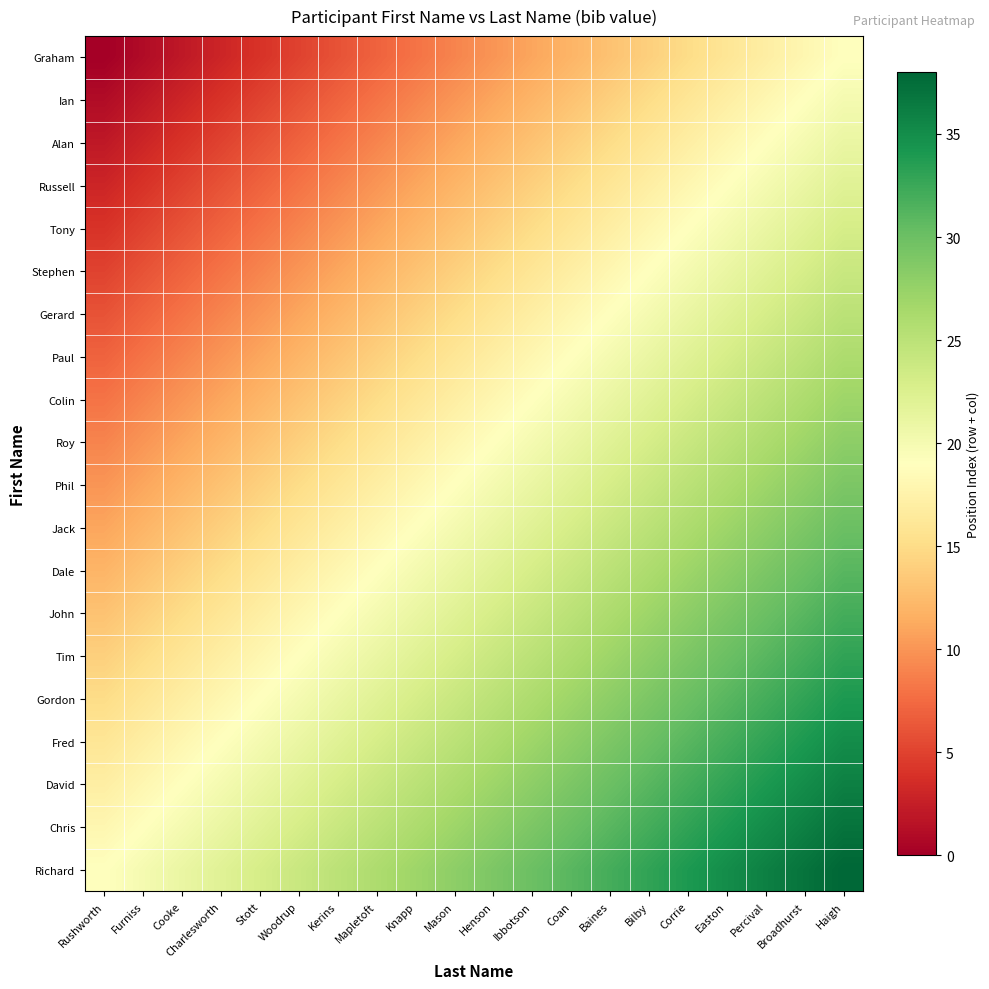

Reading left to right, list all the values displayed in this chart.

Graham: Rushworth=0	Furniss=1	Cooke=2	Charlesworth=3	Stott=4	Woodrup=5	Kerins=6	Mapletoft=7	Knapp=8	Mason=9	Henson=10	Ibbotson=11	Coan=12	Baines=13	Bilby=14	Corrie=15	Easton=16	Percival=17	Broadhurst=18	Haigh=19
Ian: Rushworth=1	Furniss=2	Cooke=3	Charlesworth=4	Stott=5	Woodrup=6	Kerins=7	Mapletoft=8	Knapp=9	Mason=10	Henson=11	Ibbotson=12	Coan=13	Baines=14	Bilby=15	Corrie=16	Easton=17	Percival=18	Broadhurst=19	Haigh=20
Alan: Rushworth=2	Furniss=3	Cooke=4	Charlesworth=5	Stott=6	Woodrup=7	Kerins=8	Mapletoft=9	Knapp=10	Mason=11	Henson=12	Ibbotson=13	Coan=14	Baines=15	Bilby=16	Corrie=17	Easton=18	Percival=19	Broadhurst=20	Haigh=21
Russell: Rushworth=3	Furniss=4	Cooke=5	Charlesworth=6	Stott=7	Woodrup=8	Kerins=9	Mapletoft=10	Knapp=11	Mason=12	Henson=13	Ibbotson=14	Coan=15	Baines=16	Bilby=17	Corrie=18	Easton=19	Percival=20	Broadhurst=21	Haigh=22
Tony: Rushworth=4	Furniss=5	Cooke=6	Charlesworth=7	Stott=8	Woodrup=9	Kerins=10	Mapletoft=11	Knapp=12	Mason=13	Henson=14	Ibbotson=15	Coan=16	Baines=17	Bilby=18	Corrie=19	Easton=20	Percival=21	Broadhurst=22	Haigh=23
Stephen: Rushworth=5	Furniss=6	Cooke=7	Charlesworth=8	Stott=9	Woodrup=10	Kerins=11	Mapletoft=12	Knapp=13	Mason=14	Henson=15	Ibbotson=16	Coan=17	Baines=18	Bilby=19	Corrie=20	Easton=21	Percival=22	Broadhurst=23	Haigh=24
Gerard: Rushworth=6	Furniss=7	Cooke=8	Charlesworth=9	Stott=10	Woodrup=11	Kerins=12	Mapletoft=13	Knapp=14	Mason=15	Henson=16	Ibbotson=17	Coan=18	Baines=19	Bilby=20	Corrie=21	Easton=22	Percival=23	Broadhurst=24	Haigh=25
Paul: Rushworth=7	Furniss=8	Cooke=9	Charlesworth=10	Stott=11	Woodrup=12	Kerins=13	Mapletoft=14	Knapp=15	Mason=16	Henson=17	Ibbotson=18	Coan=19	Baines=20	Bilby=21	Corrie=22	Easton=23	Percival=24	Broadhurst=25	Haigh=26
Colin: Rushworth=8	Furniss=9	Cooke=10	Charlesworth=11	Stott=12	Woodrup=13	Kerins=14	Mapletoft=15	Knapp=16	Mason=17	Henson=18	Ibbotson=19	Coan=20	Baines=21	Bilby=22	Corrie=23	Easton=24	Percival=25	Broadhurst=26	Haigh=27
Roy: Rushworth=9	Furniss=10	Cooke=11	Charlesworth=12	Stott=13	Woodrup=14	Kerins=15	Mapletoft=16	Knapp=17	Mason=18	Henson=19	Ibbotson=20	Coan=21	Baines=22	Bilby=23	Corrie=24	Easton=25	Percival=26	Broadhurst=27	Haigh=28
Phil: Rushworth=10	Furniss=11	Cooke=12	Charlesworth=13	Stott=14	Woodrup=15	Kerins=16	Mapletoft=17	Knapp=18	Mason=19	Henson=20	Ibbotson=21	Coan=22	Baines=23	Bilby=24	Corrie=25	Easton=26	Percival=27	Broadhurst=28	Haigh=29
Jack: Rushworth=11	Furniss=12	Cooke=13	Charlesworth=14	Stott=15	Woodrup=16	Kerins=17	Mapletoft=18	Knapp=19	Mason=20	Henson=21	Ibbotson=22	Coan=23	Baines=24	Bilby=25	Corrie=26	Easton=27	Percival=28	Broadhurst=29	Haigh=30
Dale: Rushworth=12	Furniss=13	Cooke=14	Charlesworth=15	Stott=16	Woodrup=17	Kerins=18	Mapletoft=19	Knapp=20	Mason=21	Henson=22	Ibbotson=23	Coan=24	Baines=25	Bilby=26	Corrie=27	Easton=28	Percival=29	Broadhurst=30	Haigh=31
John: Rushworth=13	Furniss=14	Cooke=15	Charlesworth=16	Stott=17	Woodrup=18	Kerins=19	Mapletoft=20	Knapp=21	Mason=22	Henson=23	Ibbotson=24	Coan=25	Baines=26	Bilby=27	Corrie=28	Easton=29	Percival=30	Broadhurst=31	Haigh=32
Tim: Rushworth=14	Furniss=15	Cooke=16	Charlesworth=17	Stott=18	Woodrup=19	Kerins=20	Mapletoft=21	Knapp=22	Mason=23	Henson=24	Ibbotson=25	Coan=26	Baines=27	Bilby=28	Corrie=29	Easton=30	Percival=31	Broadhurst=32	Haigh=33
Gordon: Rushworth=15	Furniss=16	Cooke=17	Charlesworth=18	Stott=19	Woodrup=20	Kerins=21	Mapletoft=22	Knapp=23	Mason=24	Henson=25	Ibbotson=26	Coan=27	Baines=28	Bilby=29	Corrie=30	Easton=31	Percival=32	Broadhurst=33	Haigh=34
Fred: Rushworth=16	Furniss=17	Cooke=18	Charlesworth=19	Stott=20	Woodrup=21	Kerins=22	Mapletoft=23	Knapp=24	Mason=25	Henson=26	Ibbotson=27	Coan=28	Baines=29	Bilby=30	Corrie=31	Easton=32	Percival=33	Broadhurst=34	Haigh=35
David: Rushworth=17	Furniss=18	Cooke=19	Charlesworth=20	Stott=21	Woodrup=22	Kerins=23	Mapletoft=24	Knapp=25	Mason=26	Henson=27	Ibbotson=28	Coan=29	Baines=30	Bilby=31	Corrie=32	Easton=33	Percival=34	Broadhurst=35	Haigh=36
Chris: Rushworth=18	Furniss=19	Cooke=20	Charlesworth=21	Stott=22	Woodrup=23	Kerins=24	Mapletoft=25	Knapp=26	Mason=27	Henson=28	Ibbotson=29	Coan=30	Baines=31	Bilby=32	Corrie=33	Easton=34	Percival=35	Broadhurst=36	Haigh=37
Richard: Rushworth=19	Furniss=20	Cooke=21	Charlesworth=22	Stott=23	Woodrup=24	Kerins=25	Mapletoft=26	Knapp=27	Mason=28	Henson=29	Ibbotson=30	Coan=31	Baines=32	Bilby=33	Corrie=34	Easton=35	Percival=36	Broadhurst=37	Haigh=38